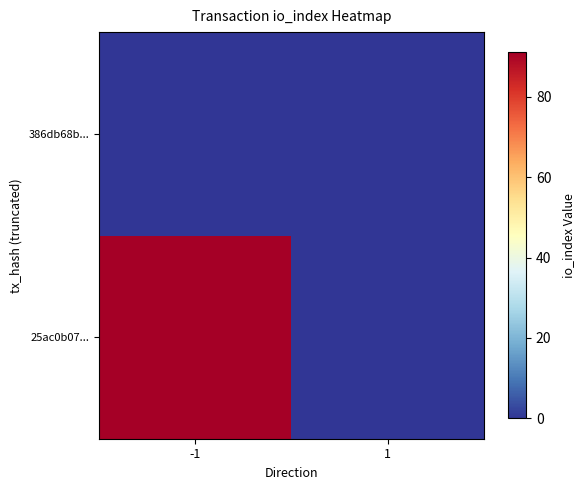

Between -1 and 1, which is larger?

-1